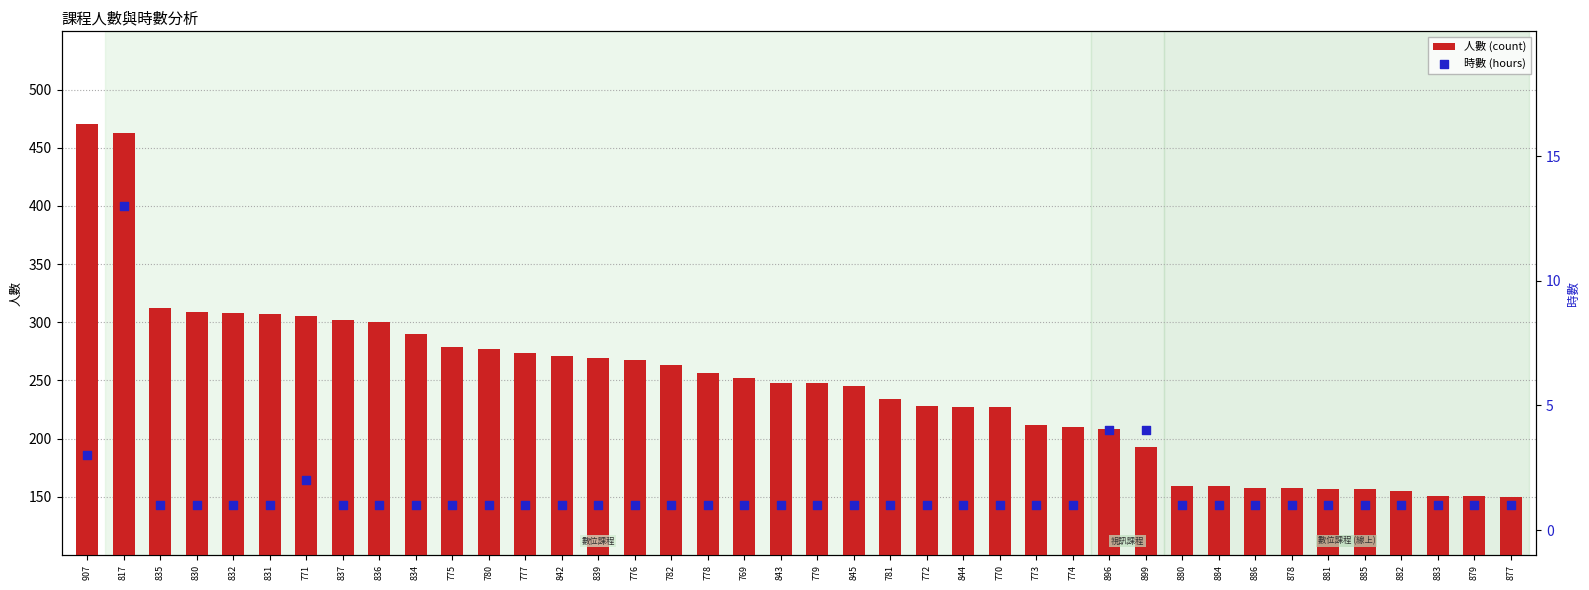

Which series contains the lowest Y value?

時數 (hours)